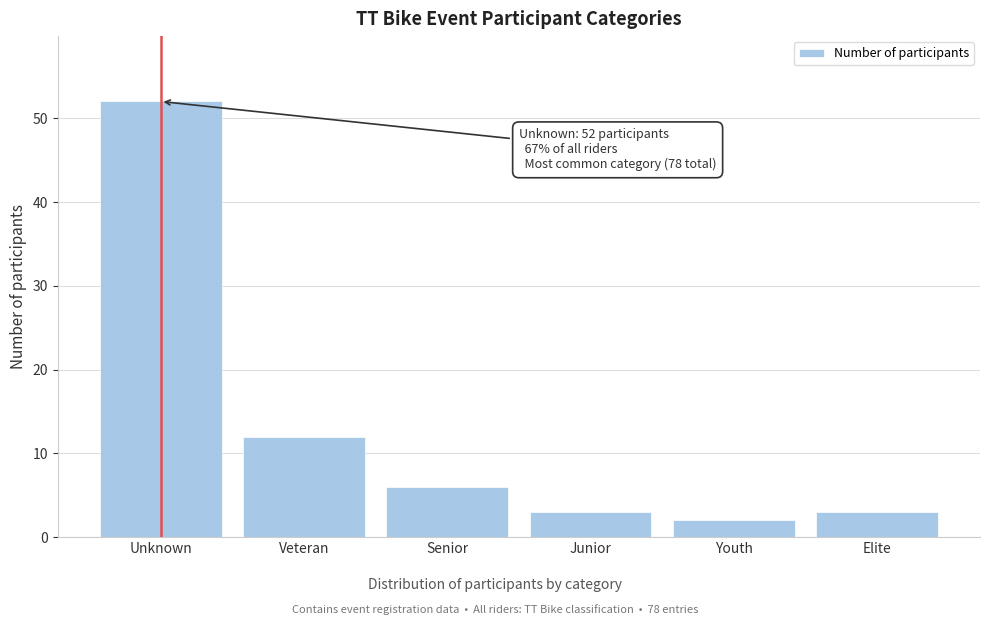

Reading left to right, list all the values displayed in this chart.

52	12	6	3	2	3